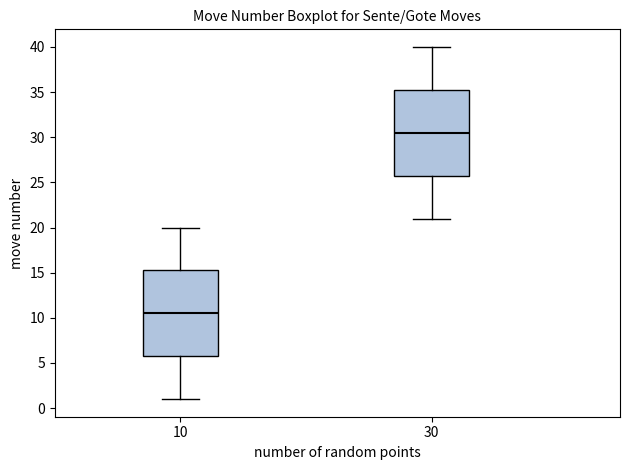

Reading left to right, transcribe this box plot: for each box, give where its median line is, the range the box spans, and where its two whiskers end, as read against the y-axis. The values are not printed on the chart, so give them approximately, as read against the axis.

10: median 10.5, box 6.0 to 15.5, whiskers 1.0 to 20.0
30: median 30.5, box 26.0 to 35.5, whiskers 21.0 to 40.0